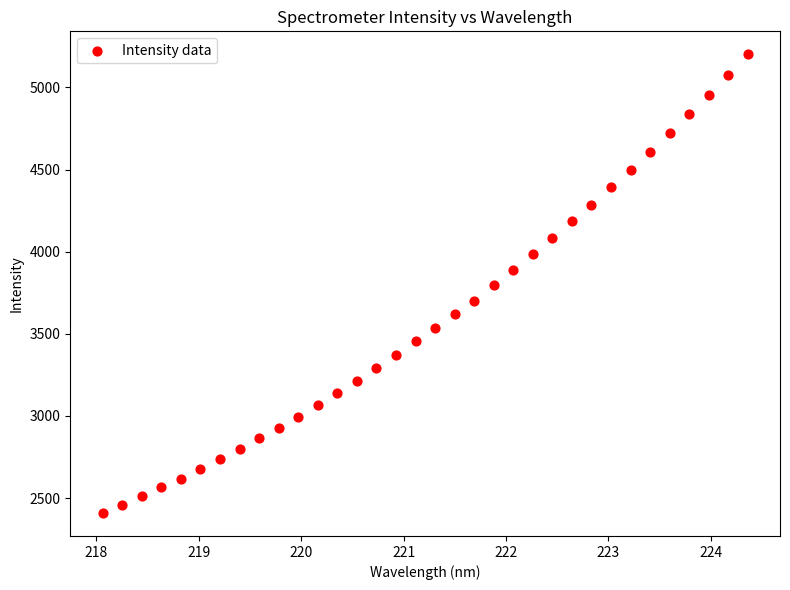

What is the range of X values (max minus min)?

6.3